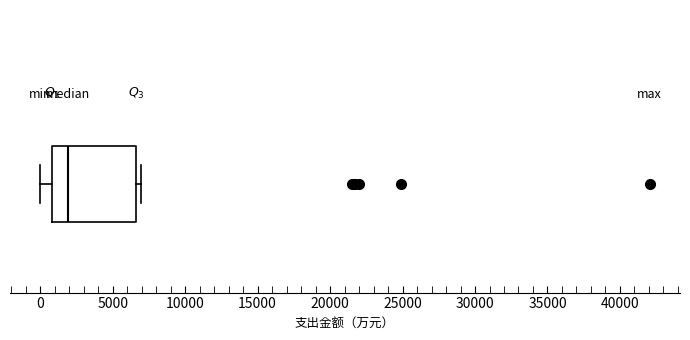

Where is the left edge of the box on the x-axis? The values are not printed on the chart, so give them approximately, as read against the axis.

1000